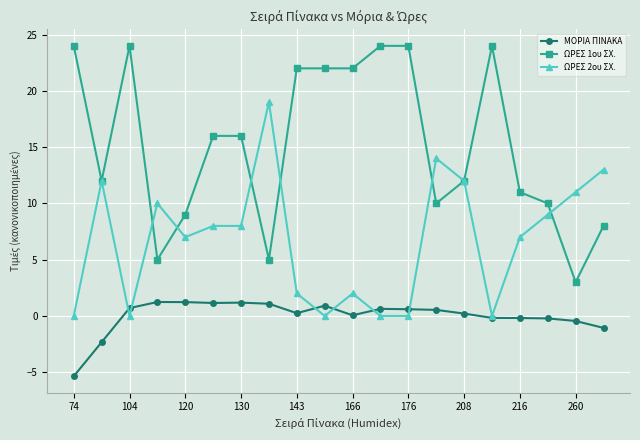

Which series has the largest total across all categories?

ΩΡΕΣ 1ου ΣΧ.